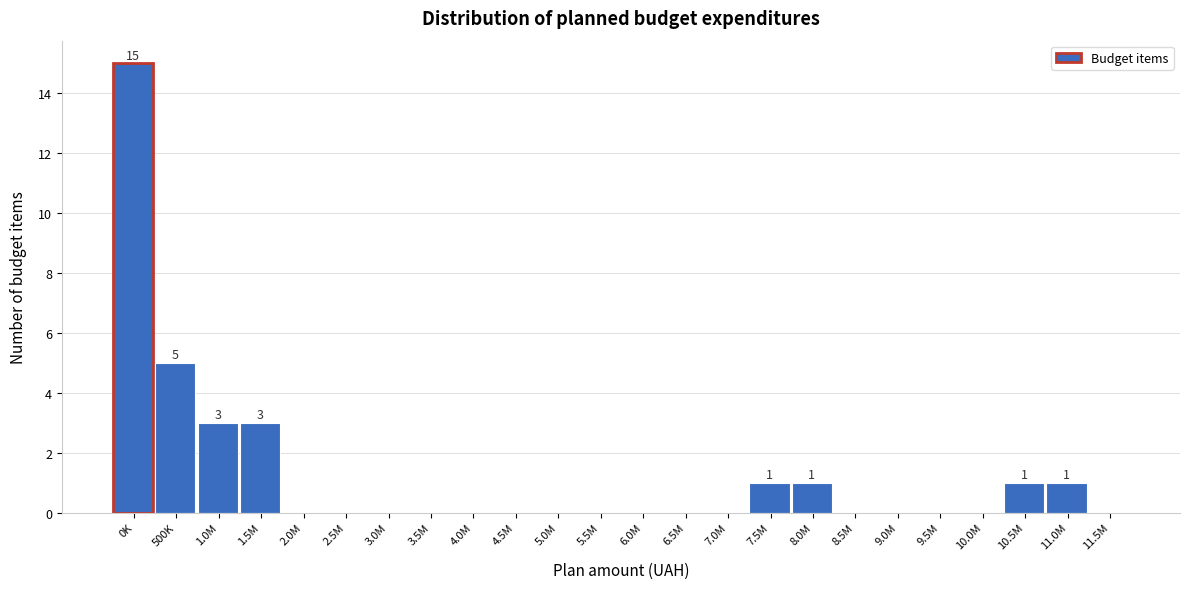

Reading right to left, what are all the values shown in this chart?

11.5M=0	11.0M=1	10.5M=1	10.0M=0	9.5M=0	9.0M=0	8.5M=0	8.0M=1	7.5M=1	7.0M=0	6.5M=0	6.0M=0	5.5M=0	5.0M=0	4.5M=0	4.0M=0	3.5M=0	3.0M=0	2.5M=0	2.0M=0	1.5M=3	1.0M=3	500K=5	0K=15